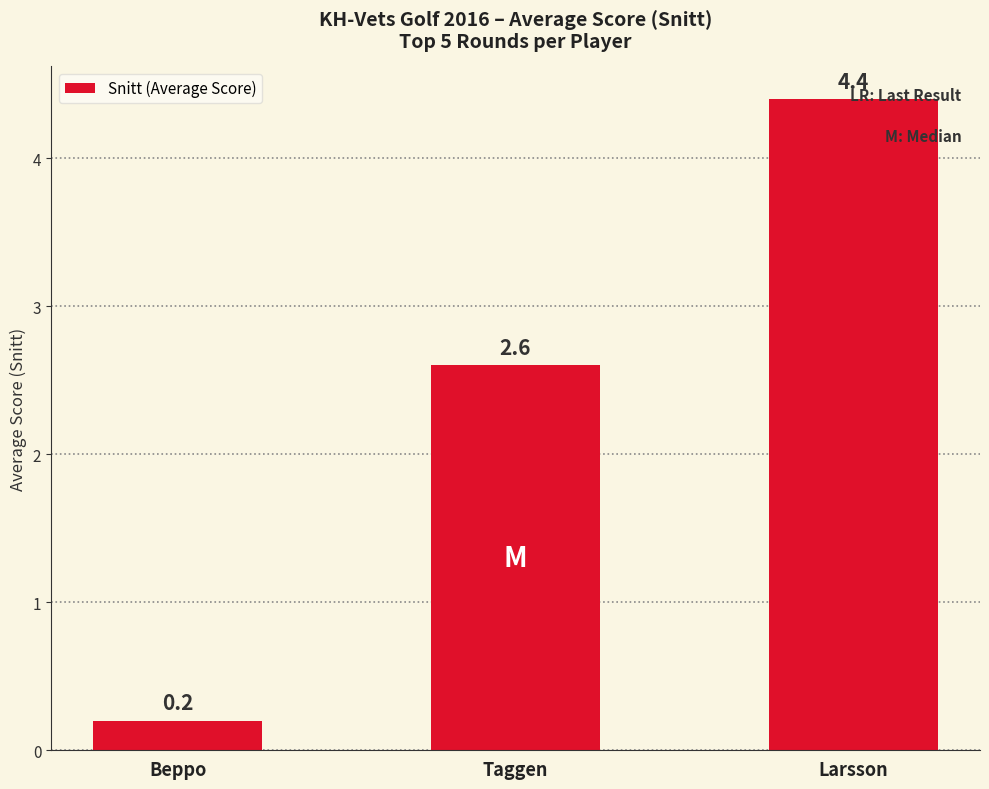

What is the average value?

2.4